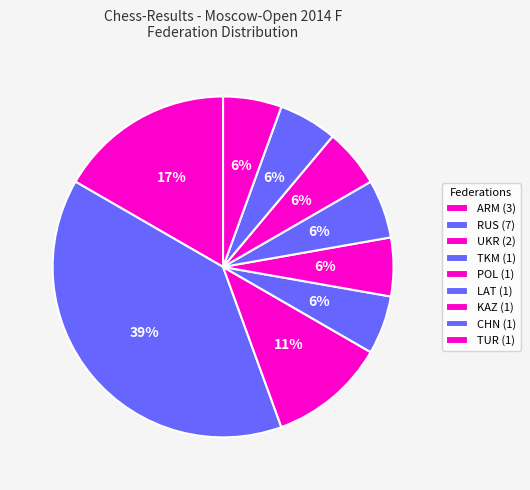

Which slice is the smallest?

CHN